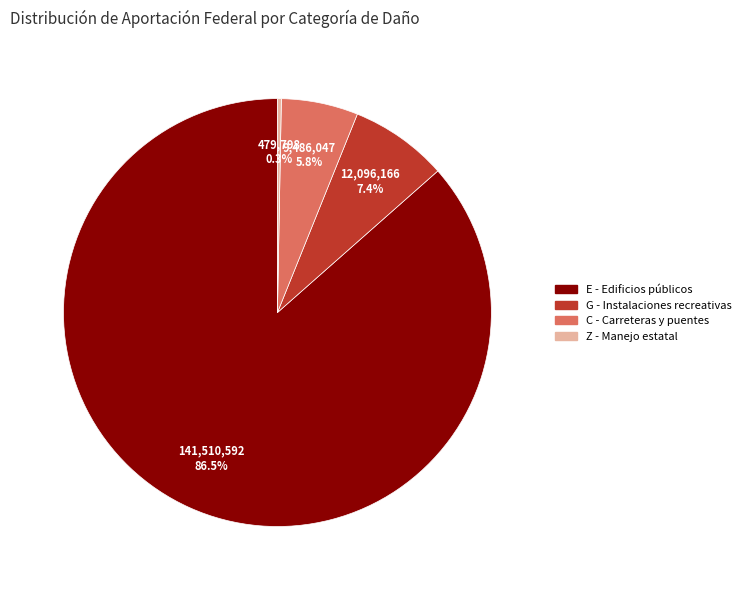

How many slices are in this pie chart?

4